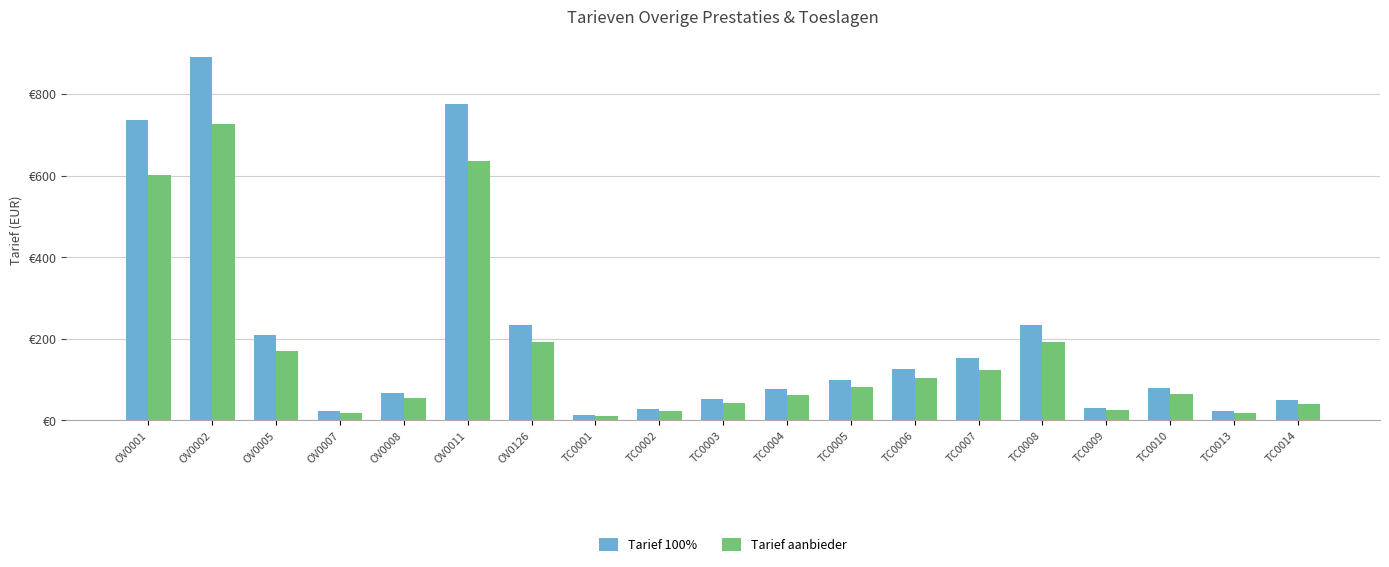

What value does the Tarief 100% series have at TC0013?

23.1